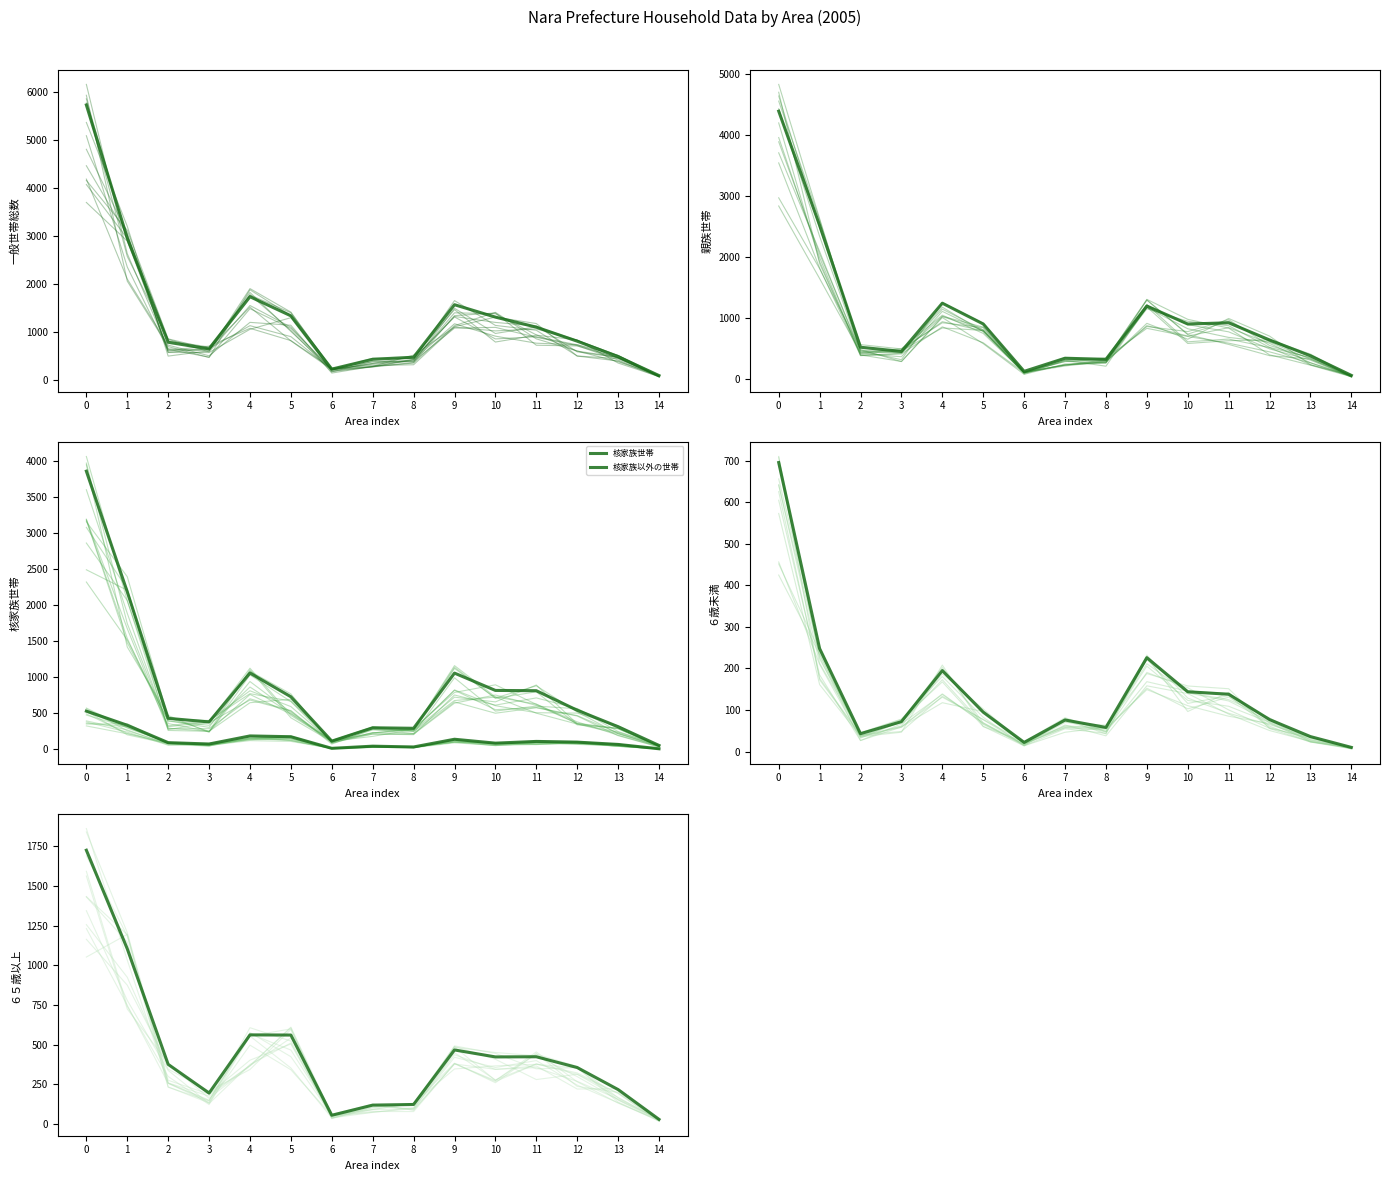

What is the difference between the 核家族世帯 values at 8 and 0?

3565